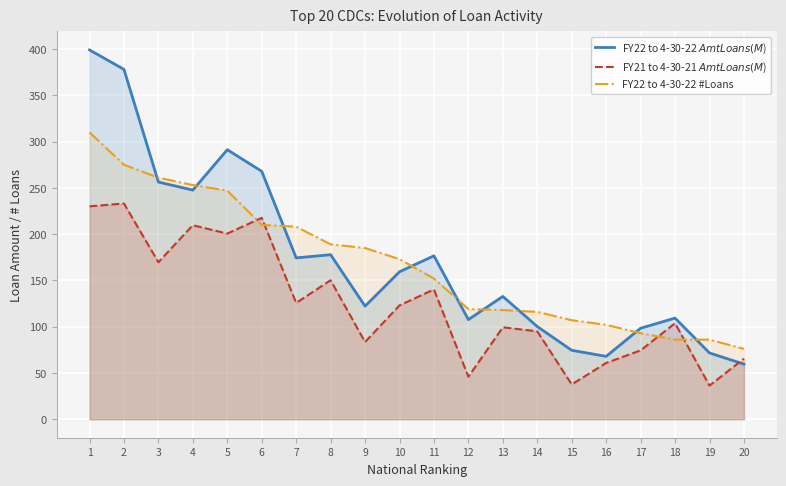

How many times do FY22 to 4-30-22 $Amt Loans (M$) and FY21 to 4-30-21 $Amt Loans (M$) cross each other?

1